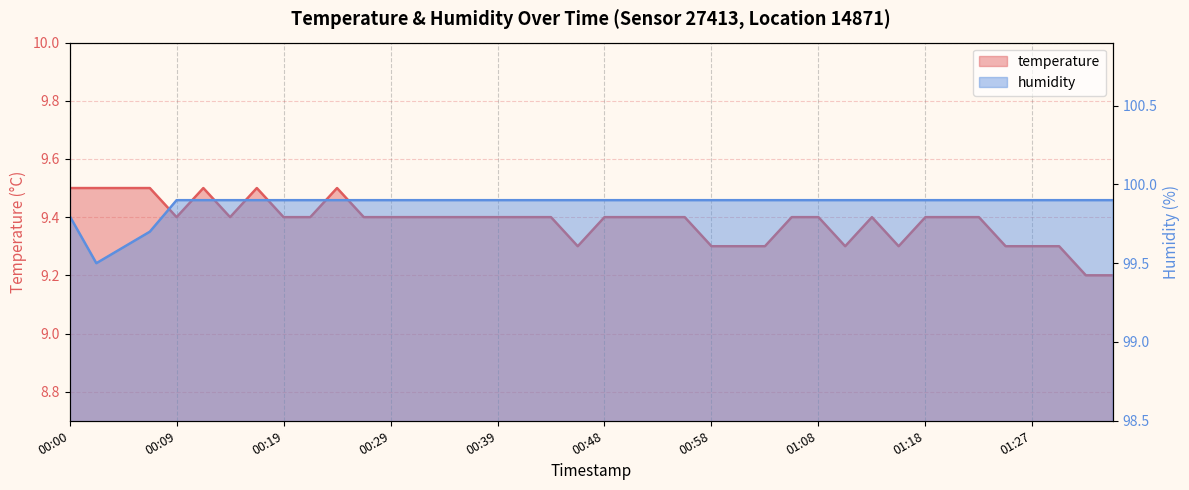

Rank the series by their maximum value, from lowest to highest.

temperature, humidity